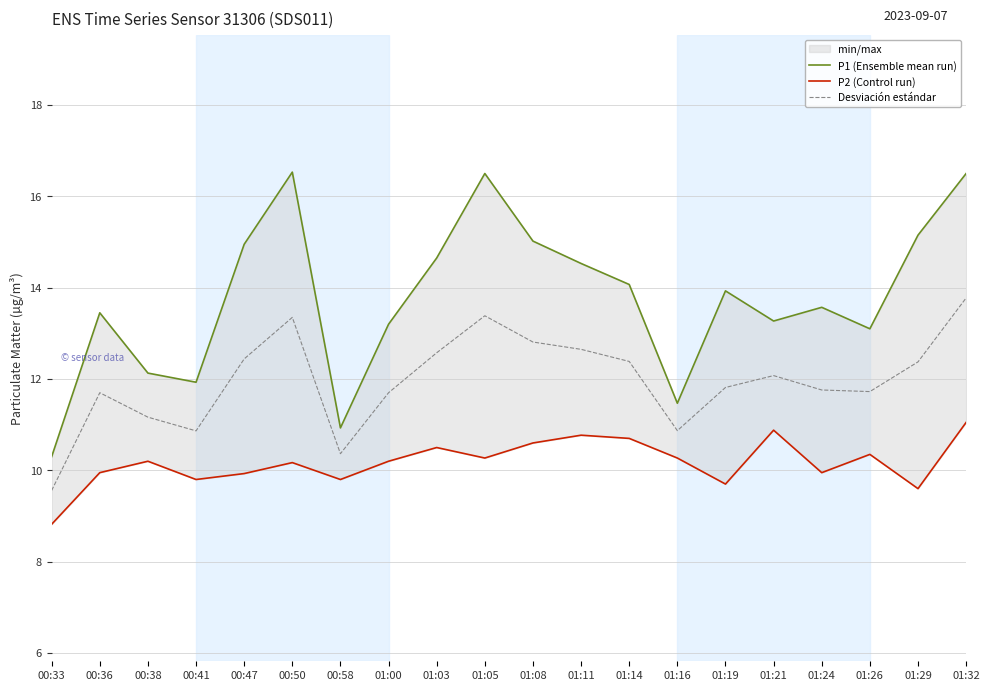

True or false: P1 (Ensemble mean run) and Desviación estándar intersect in this chart.

False